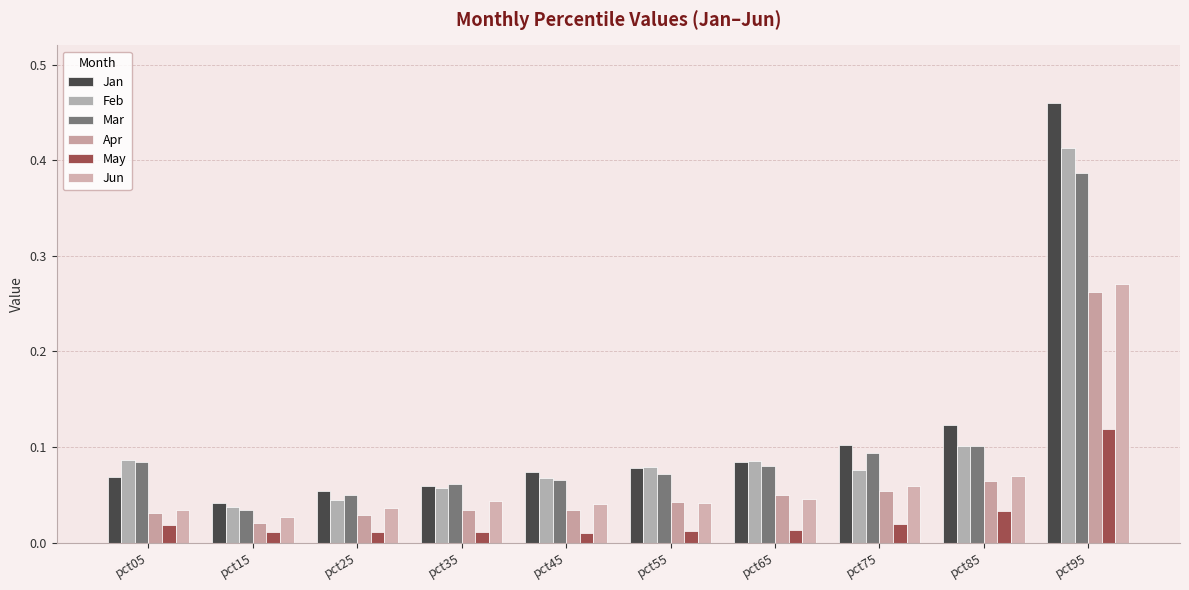

What is the value of the Mar bar at the 7th from the left?

0.1